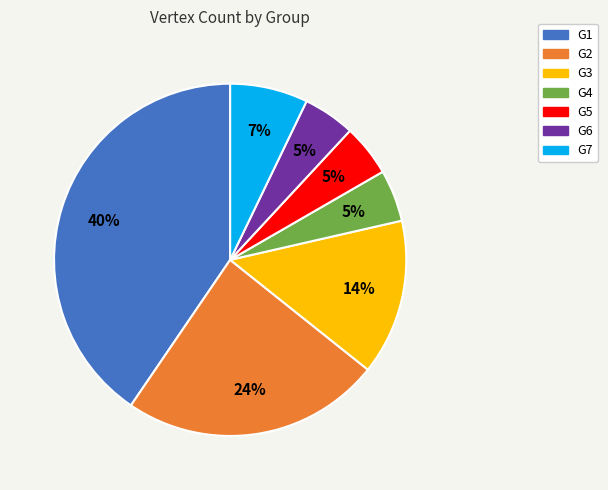

What is the largest slice in the pie chart?

G1